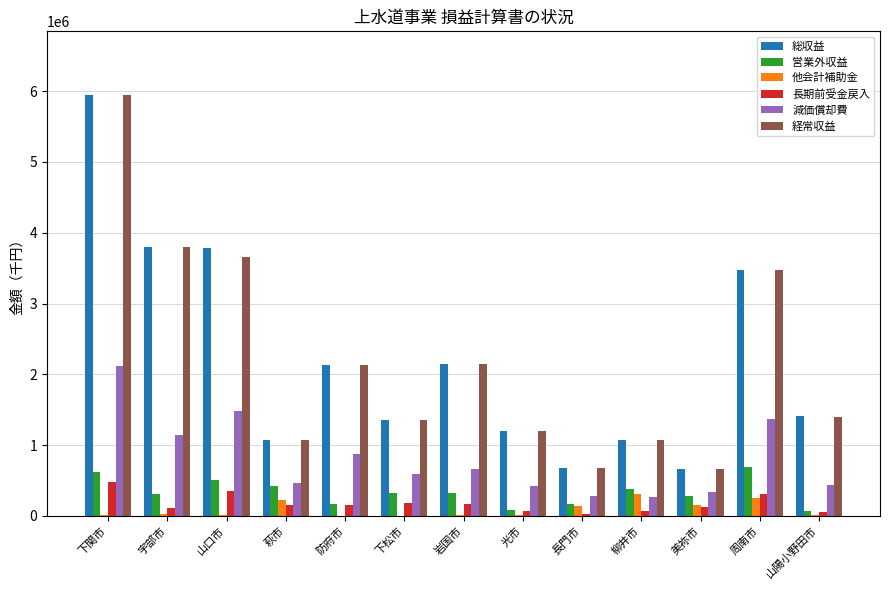

What is the maximum value for 営業外収益?

690001